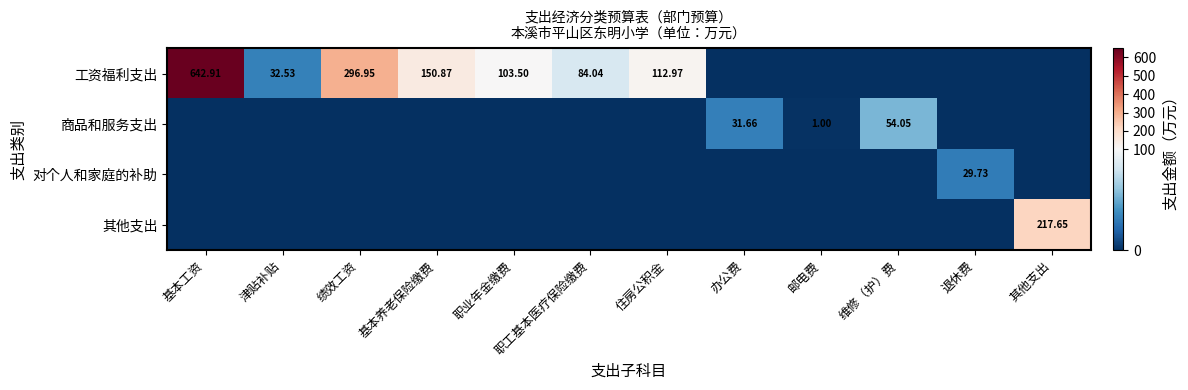

Is the value of 工资福利支出 at 住房公积金 greater than the value of 商品和服务支出 at 办公费?

Yes